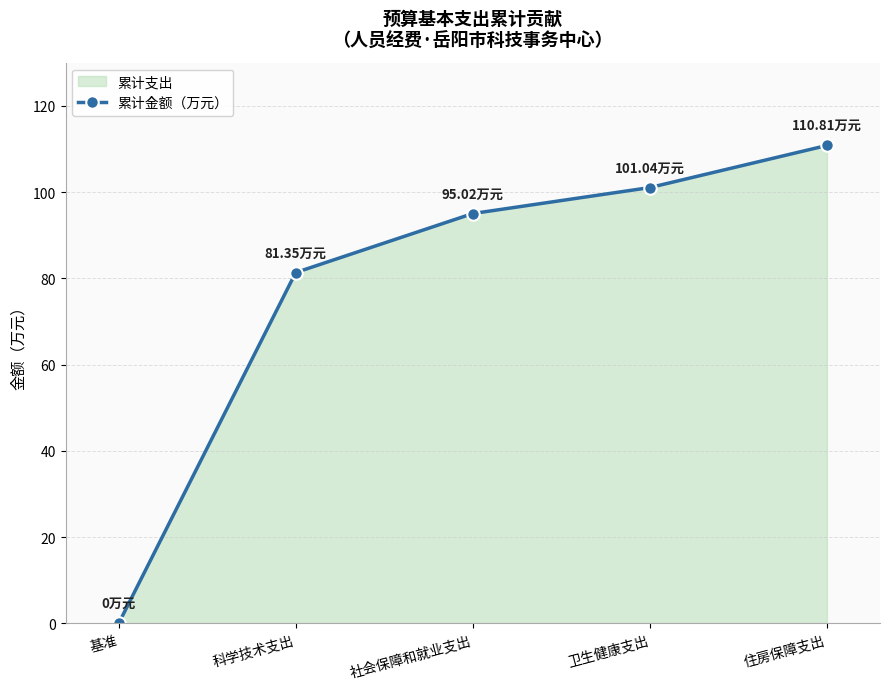

Reading right to left, what are all the values shown in this chart?

住房保障支出=110.8	卫生健康支出=101.0	社会保障和就业支出=95.0	科学技术支出=81.3	基准=0.0